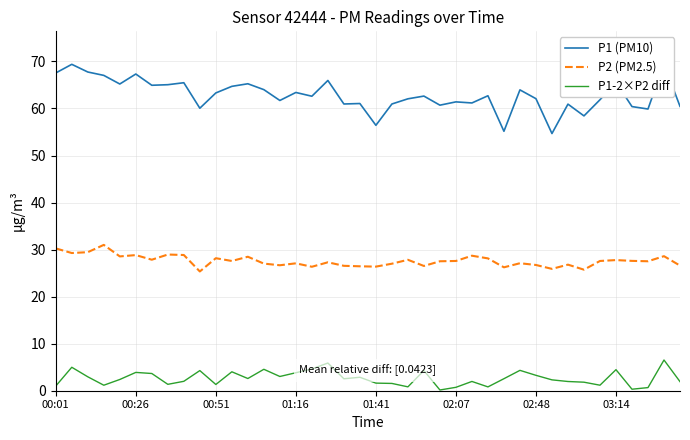

Count the number of data series in this chart.

3